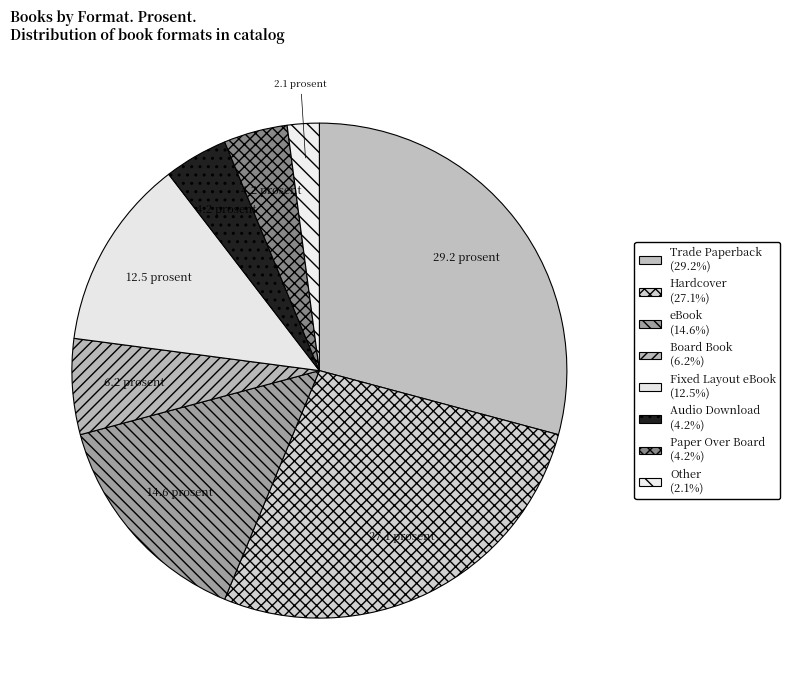

How many segments does this pie chart have?

8